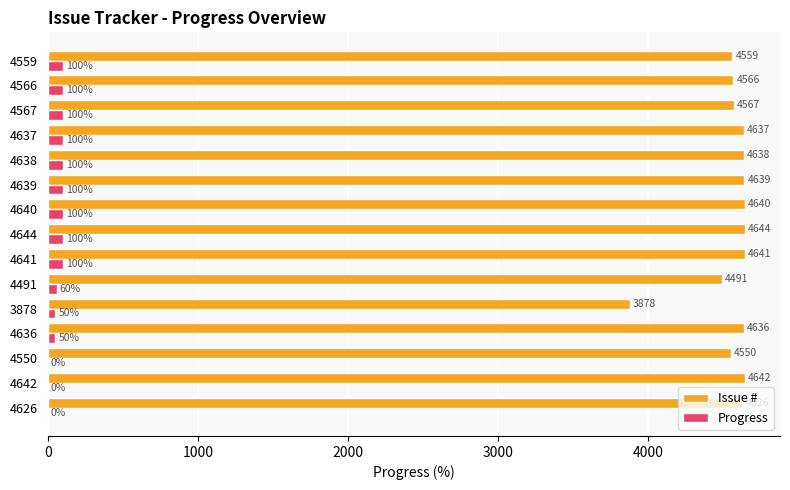

Which series changed the most between 4644 and 4567?

Issue #